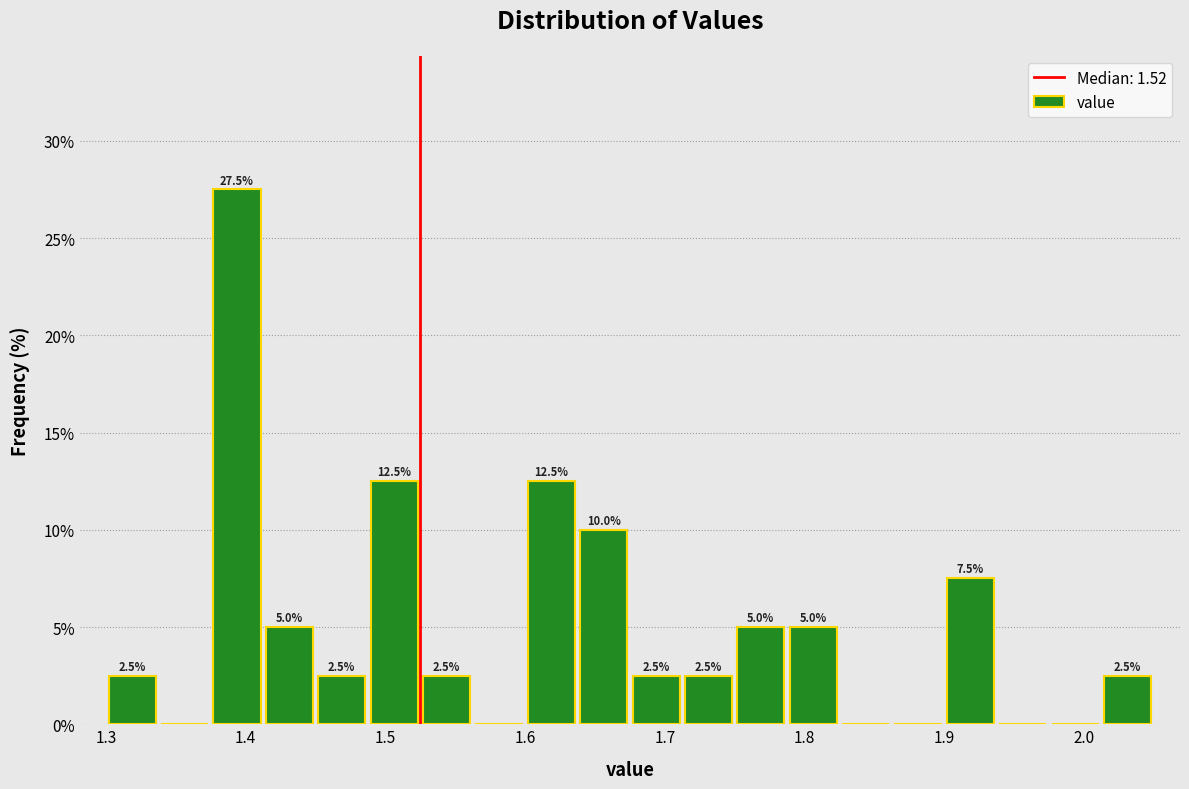

Around what value on the x-axis is the tallest bar? Give the approximate position of its centre, as read against the axis.

1.39